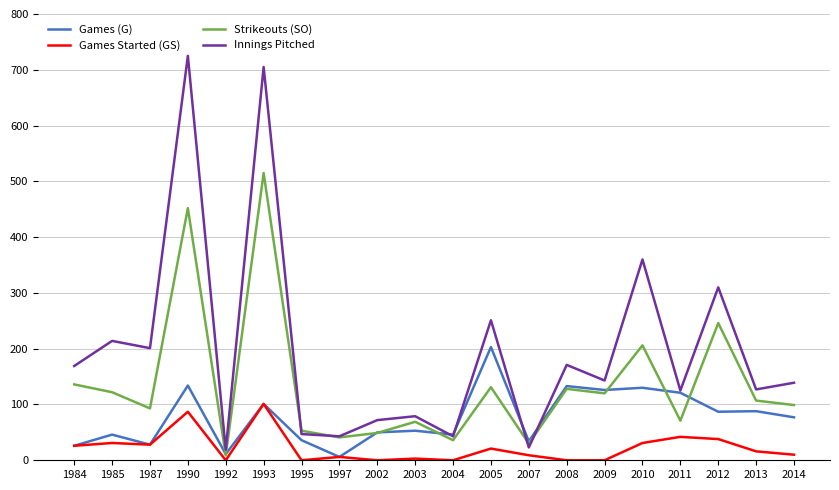

What is the difference between the maximum and second lowest values in the Games Started (GS) series?

101